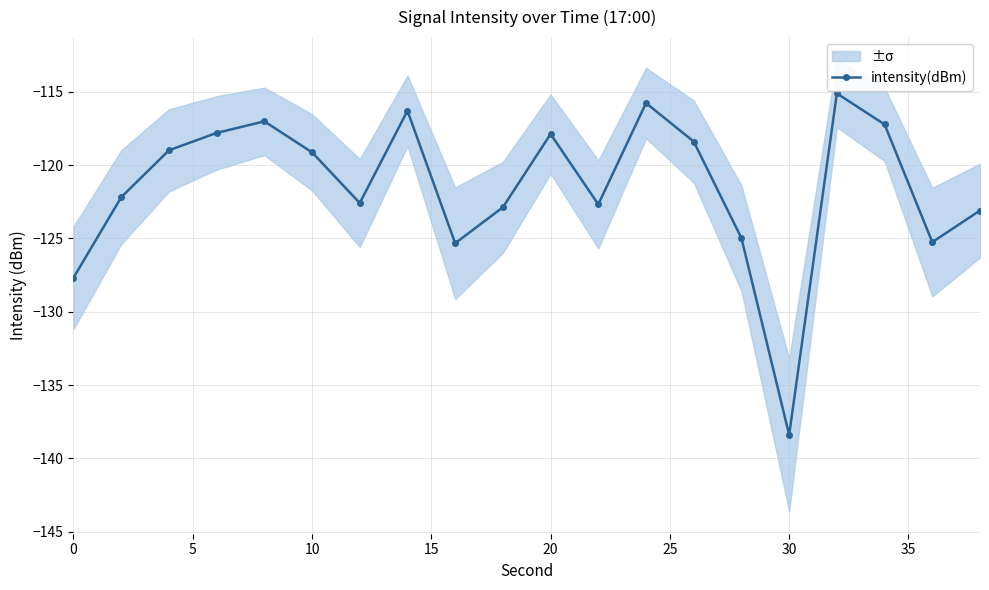

Which category has the lowest value in the intensity(dBm) series?

30